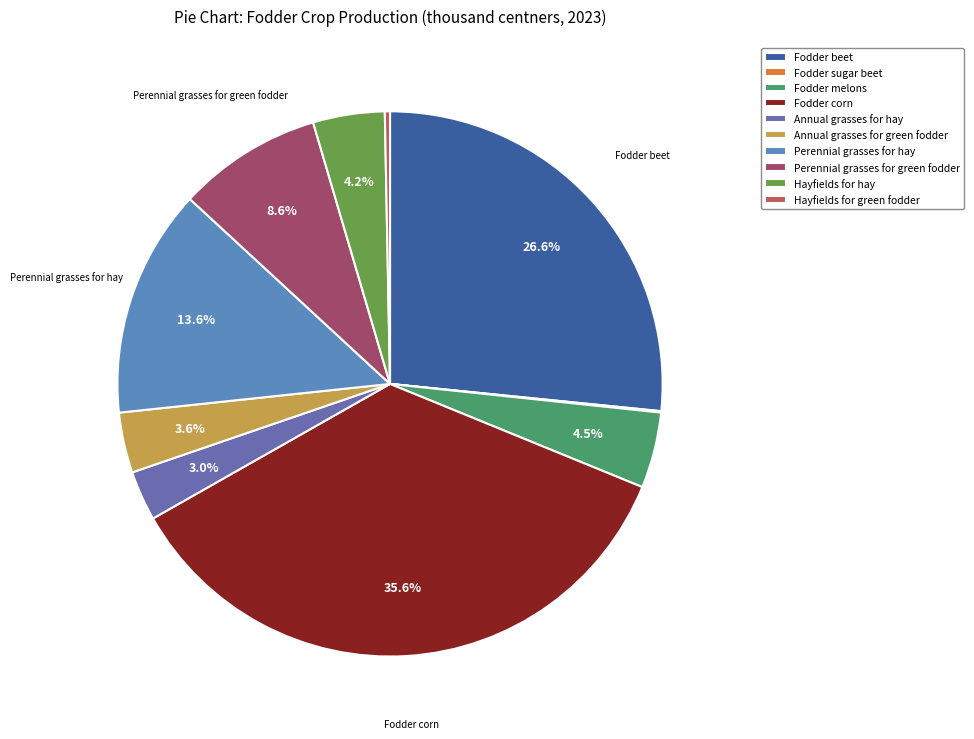

Between Hayfields for hay and Fodder beet, which is larger?

Fodder beet